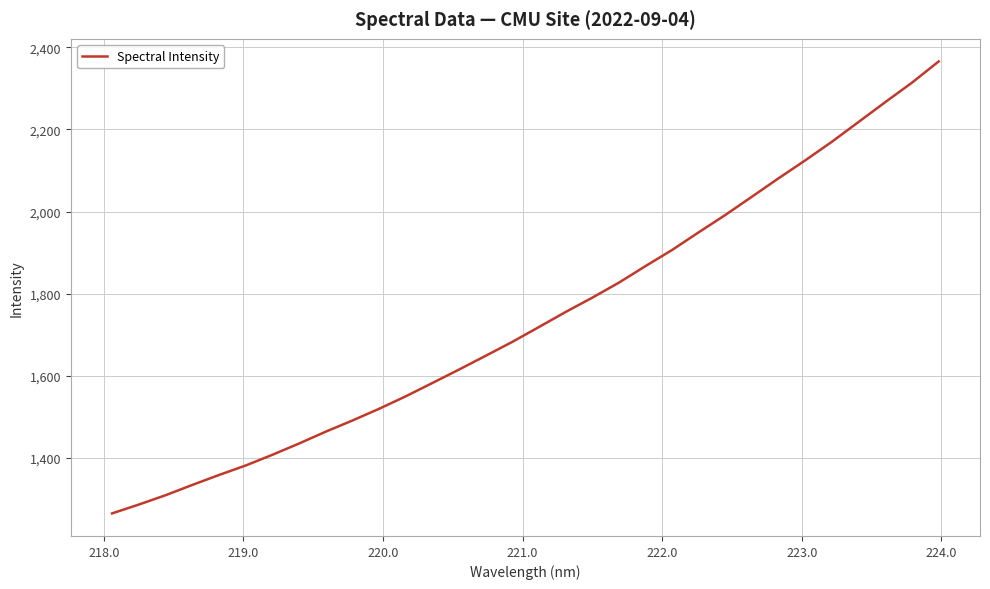

What is the average value?

1741.3